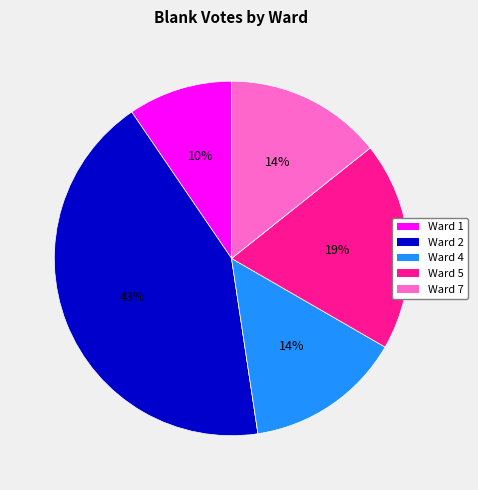

How many slices are in this pie chart?

7